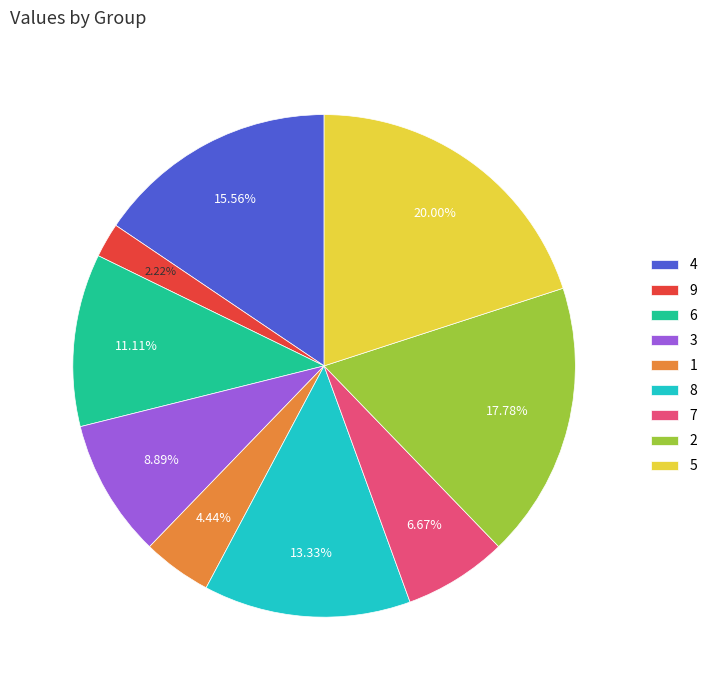

What percentage is the 7 slice, to the nearest percent?

7%